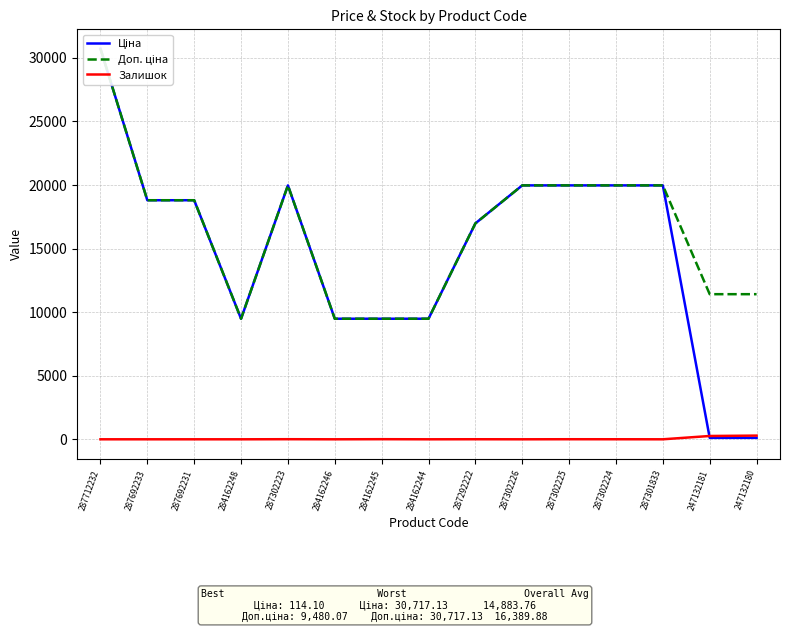

True or false: Ціна has more than 0 points higher than both neighbors.

True